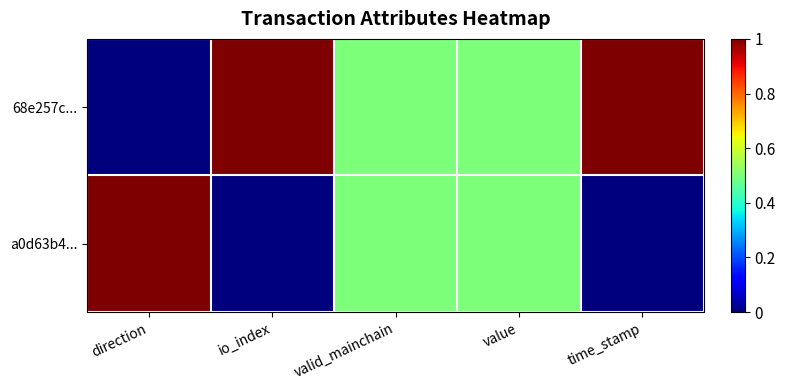

What is the greatest value displayed?

1.0